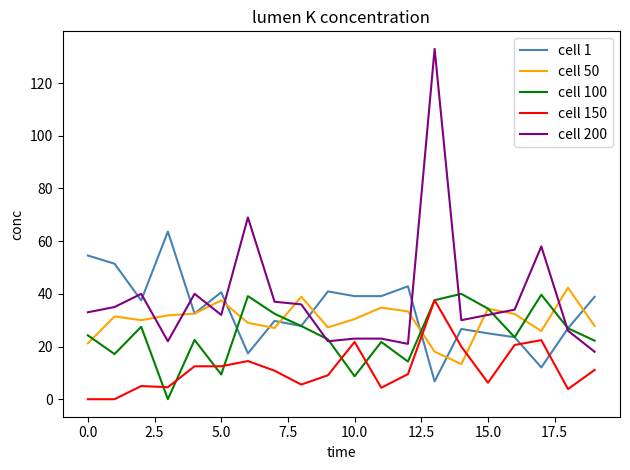

Which series ends up on top after the final intersection of cell 100 and cell 50?

cell 50